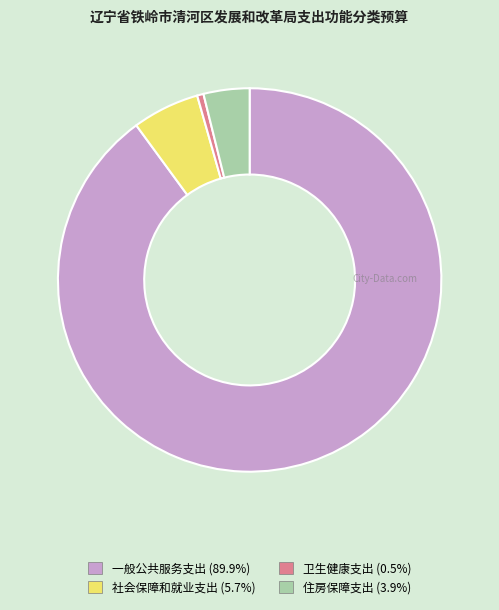

What is the largest slice in the pie chart?

一般公共服务支出